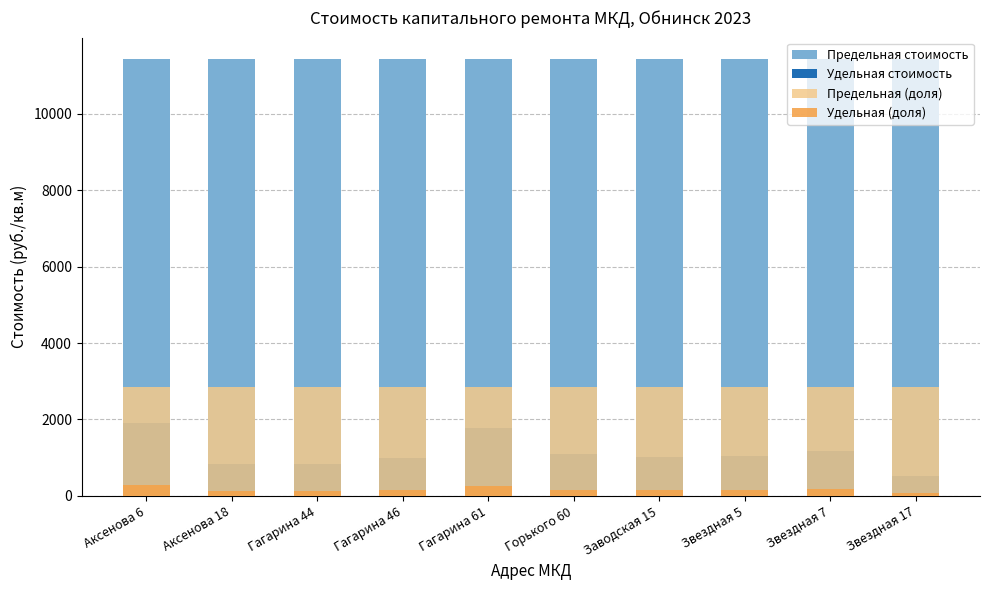

Rank the categories by Удельная (доля) value from highest to lowest.

Аксенова 6, Гагарина 61, Звездная 7, Горького 60, Звездная 5, Заводская 15, Гагарина 46, Аксенова 18, Гагарина 44, Звездная 17